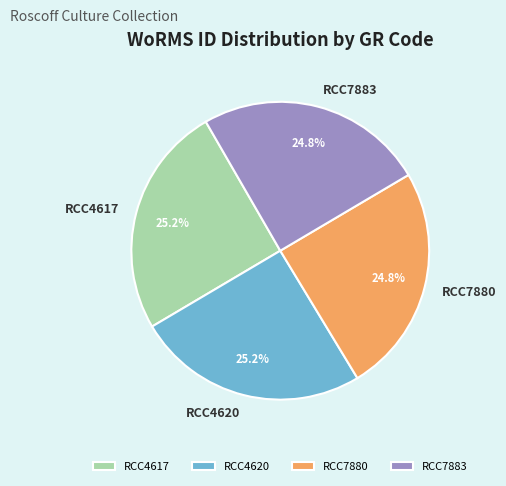

What portion of the pie excludes RCC4620?

74.8%